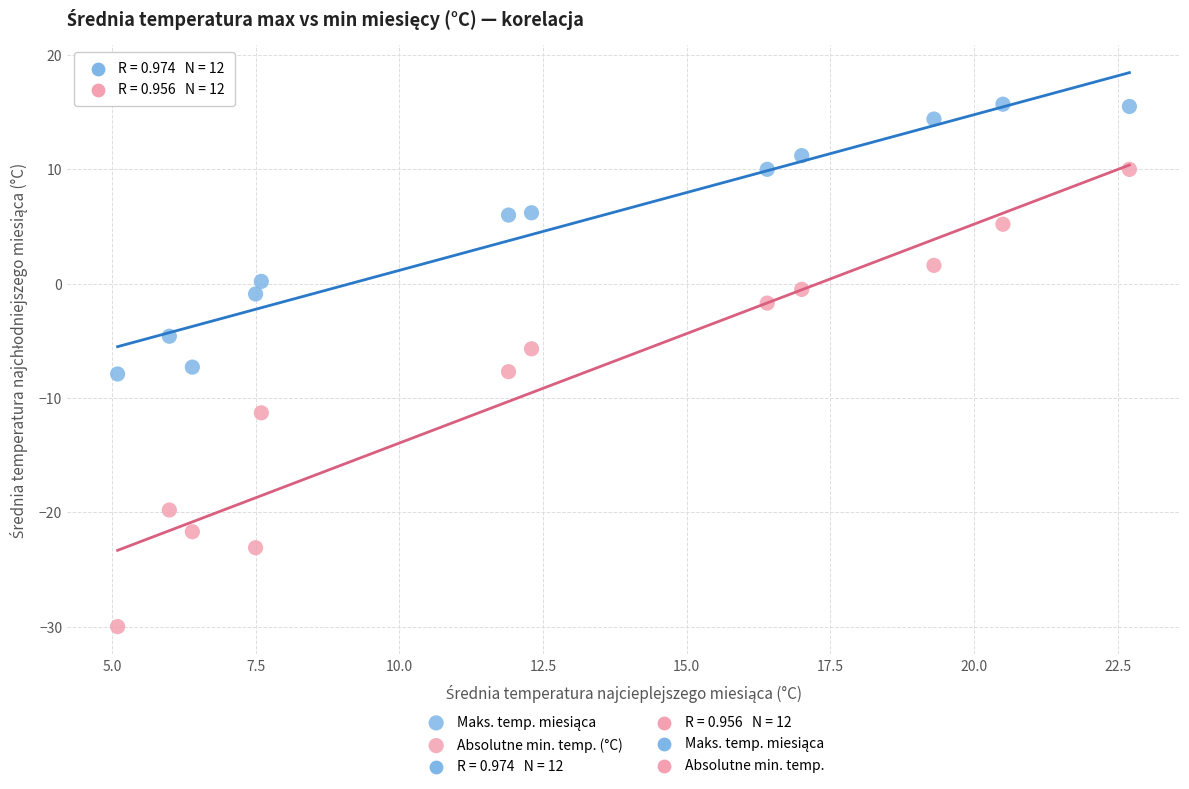

Across all data points, what is the range of Y values (max minus min)?

45.7